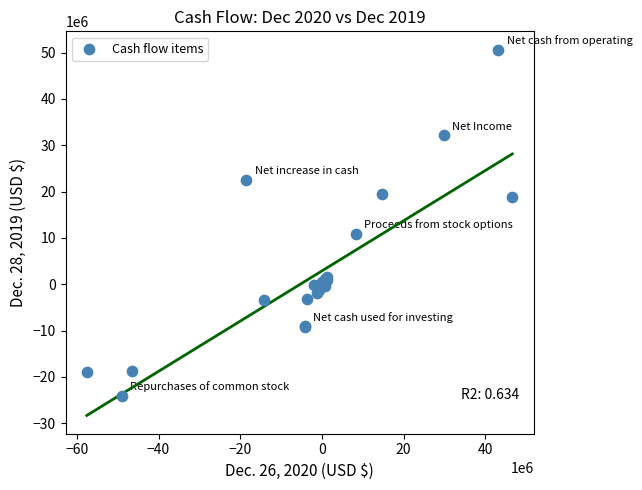

What Y value in the scatter plot is closest to 13309550?

10918300